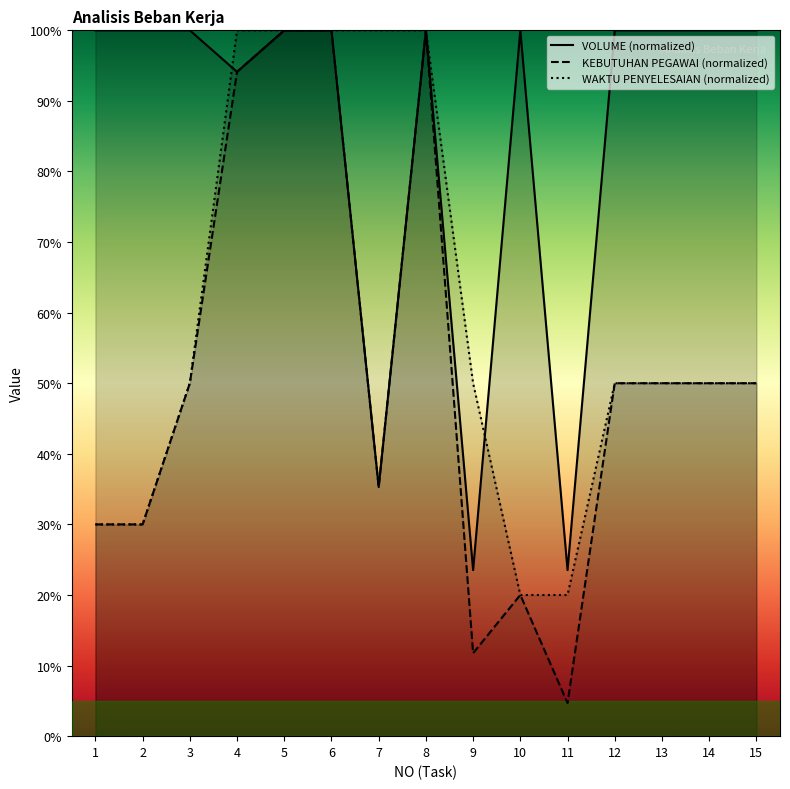

Is it true that VOLUME (normalized) equals 0.9 at 4?

True